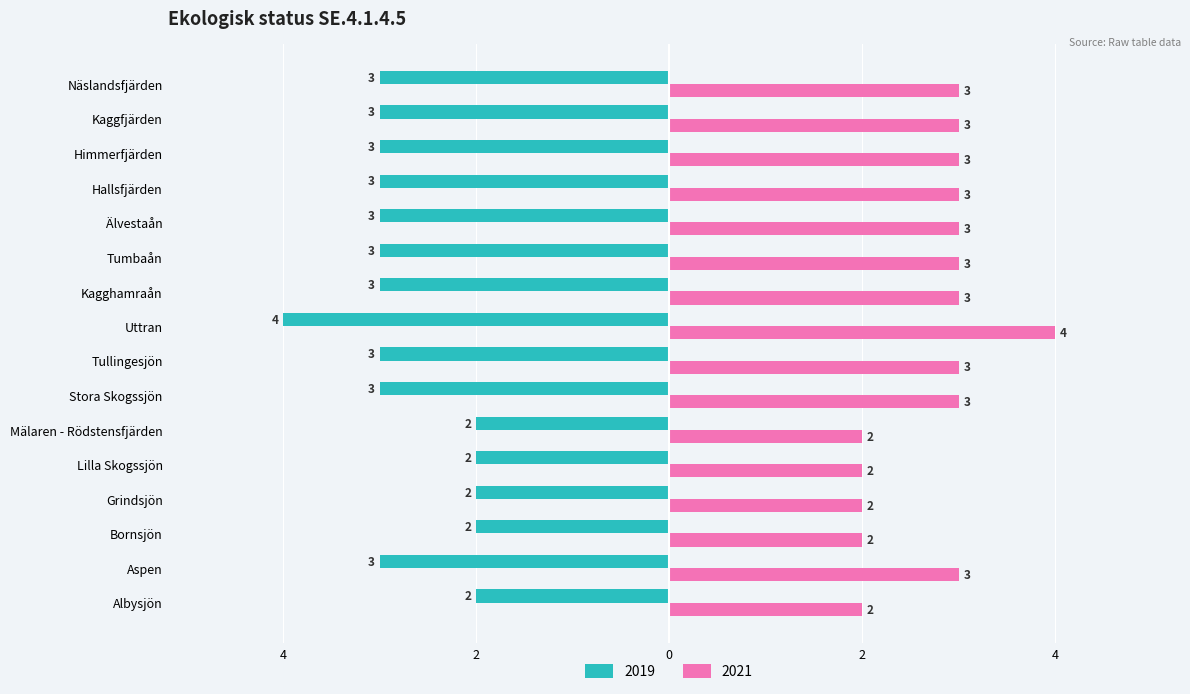

List the labels in order of 2021 value, smallest first.

Albysjön, Bornsjön, Grindsjön, Lilla Skogssjön, Mälaren - Rödstensfjärden, Aspen, Stora Skogssjön, Tullingesjön, Kagghamraån, Tumbaån, Älvestaån, Hallsfjärden, Himmerfjärden, Kaggfjärden, Näslandsfjärden, Uttran